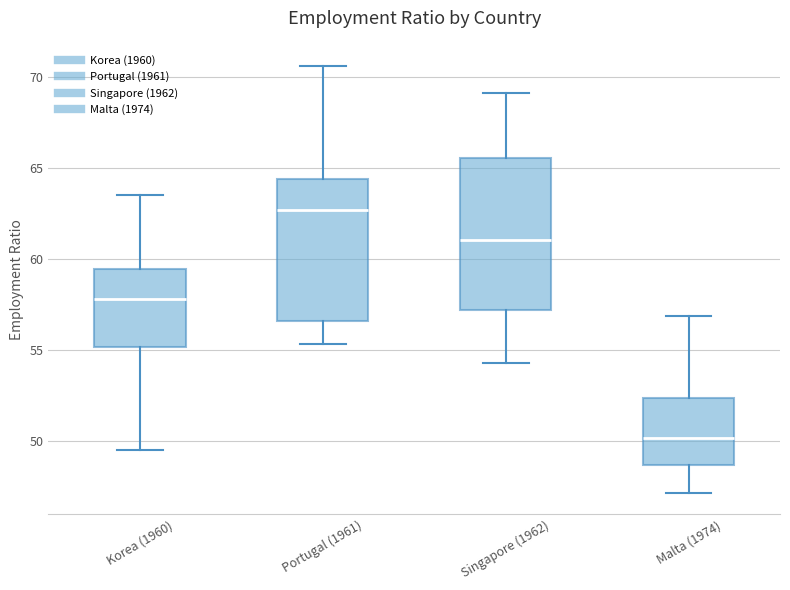

Where is the upper edge of the box for Malta (1974) on the y-axis? The values are not printed on the chart, so give them approximately, as read against the axis.

52.5